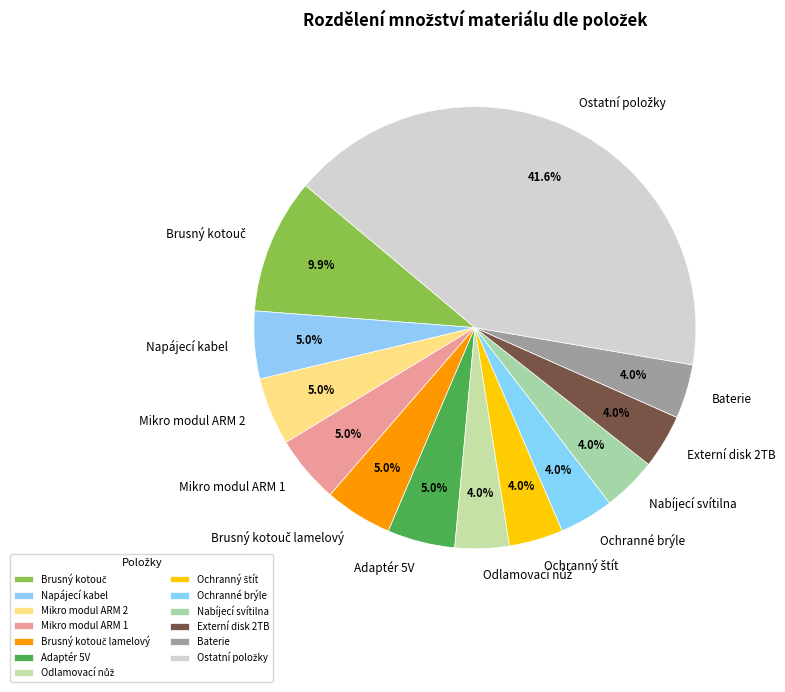

Is there any slice that represents more than half of the pie?

No